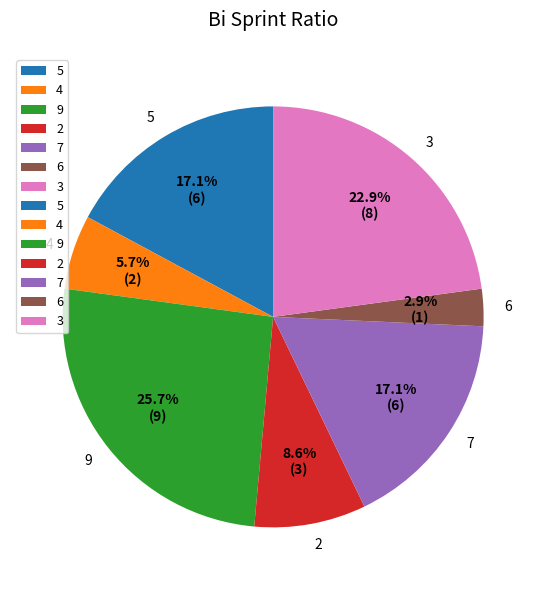

Does 6 account for over 50% of the chart?

No